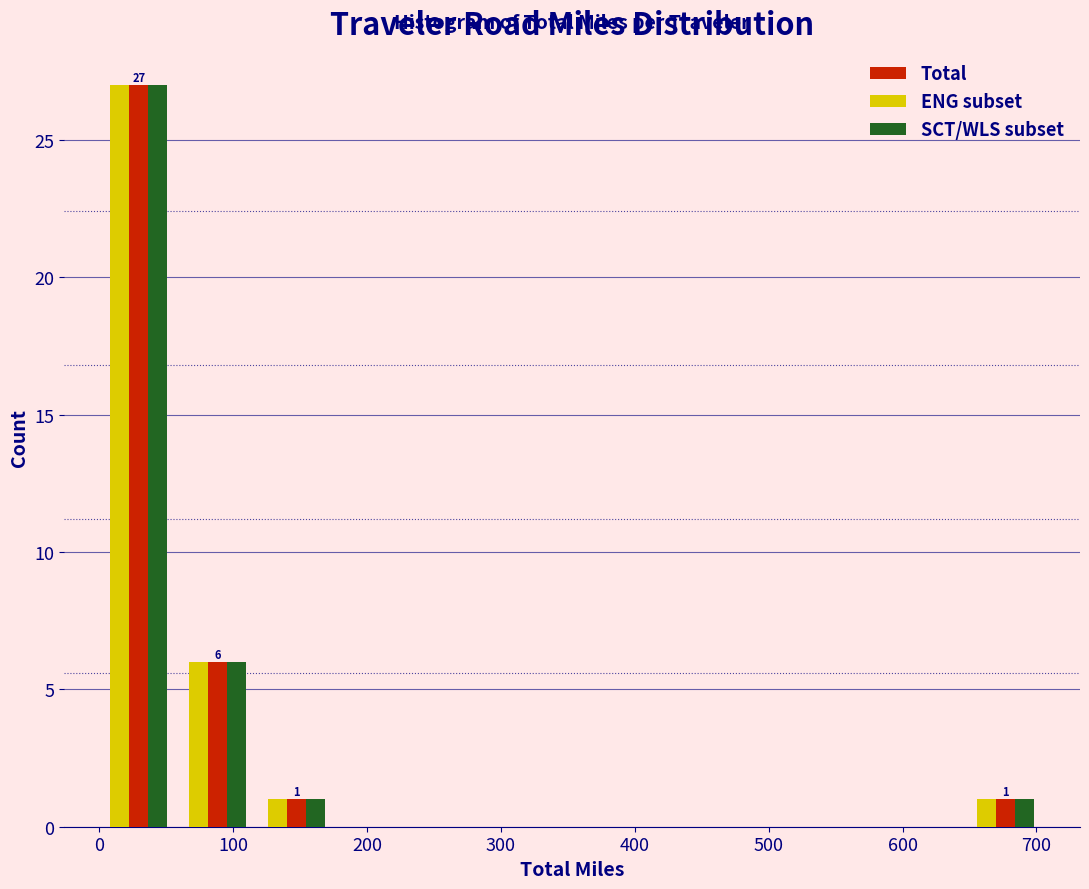

In the ENG subset series, which range on the x-axis has the tallest bar?

0 to 60